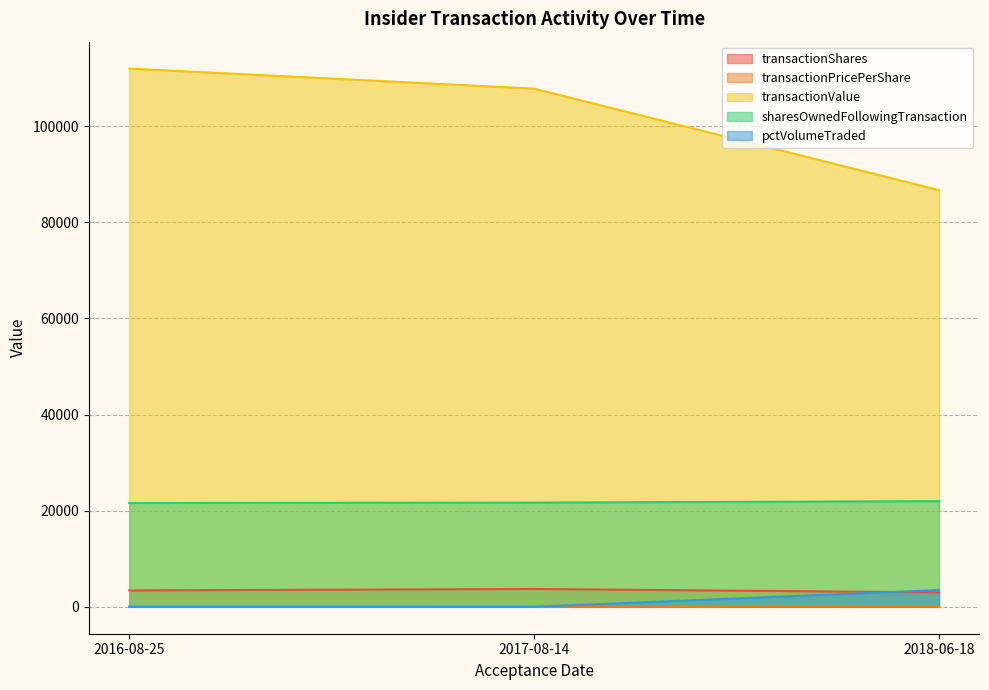

At 2016-08-25, list the series in order from smallest to largest.

pctVolumeTraded, transactionPricePerShare, transactionShares, sharesOwnedFollowingTransaction, transactionValue